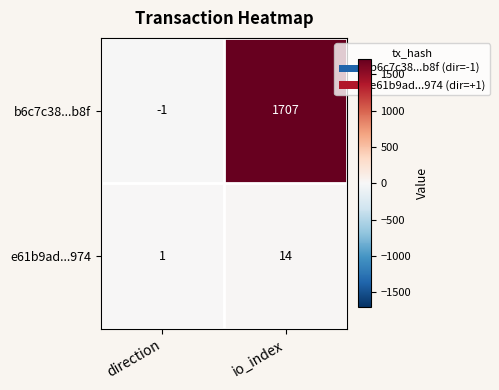

What is the minimum value shown in the chart?

-1